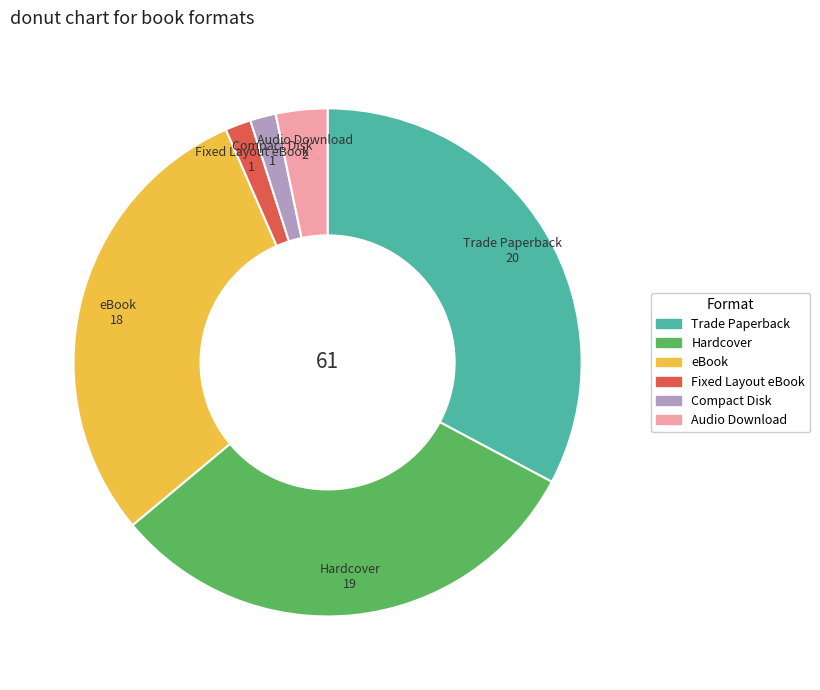

Which has a higher value, Audio Download or Trade Paperback?

Trade Paperback